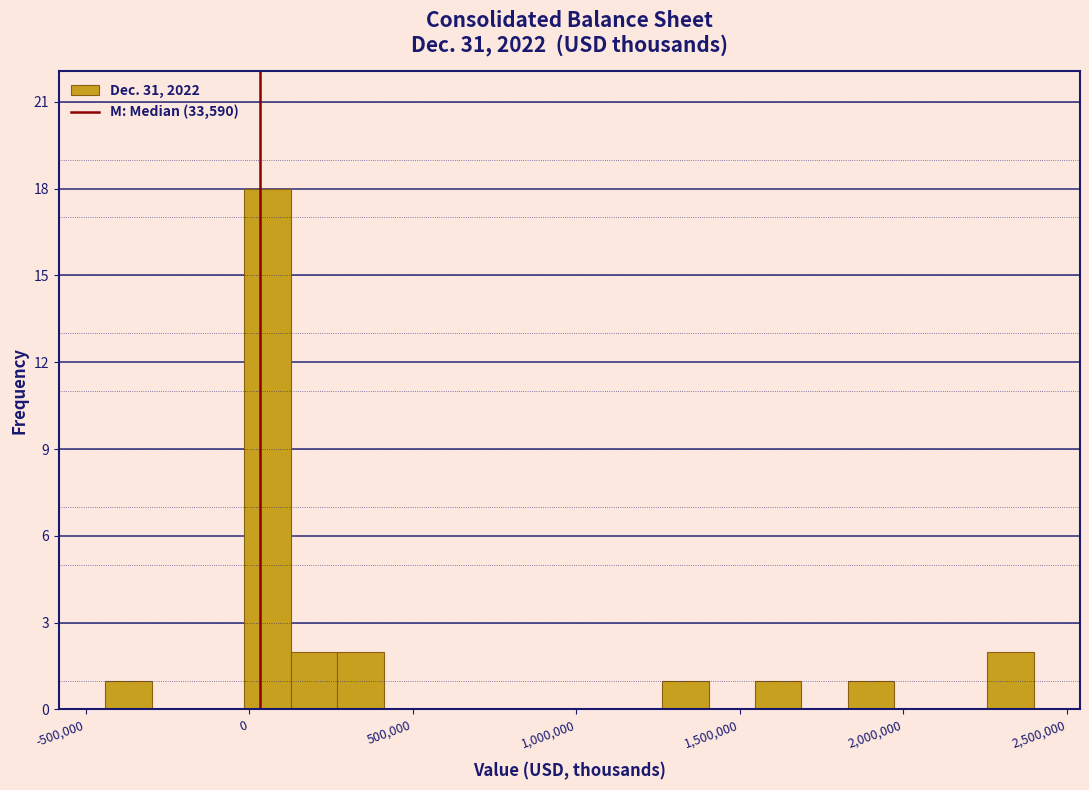

Read against the x-axis, roughly where is the centre of the tallest bar?

50000